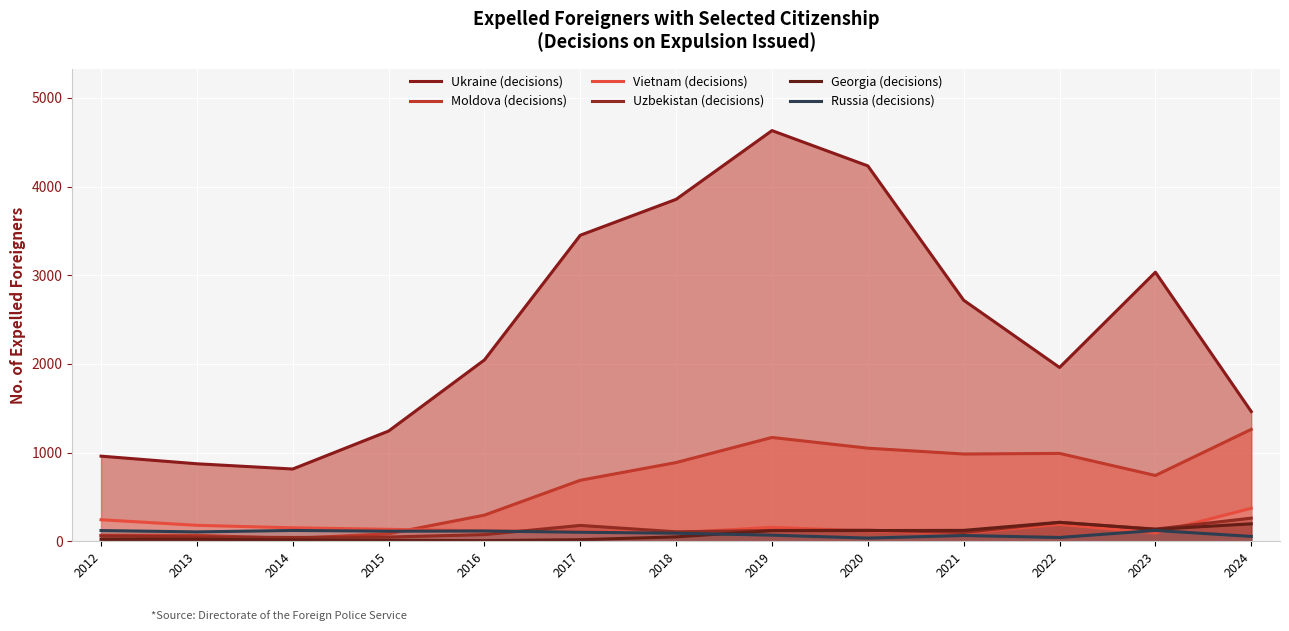

Which series ends up on top after the final intersection of Vietnam (decisions) and Russia (decisions)?

Vietnam (decisions)